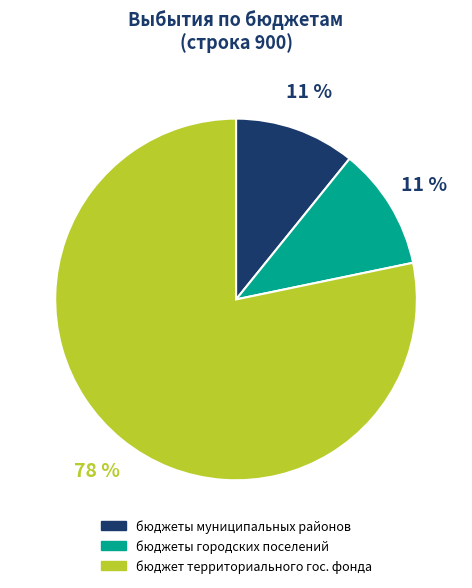

To the nearest percent, what is the difference between the largest and smallest slice percentages?

67%